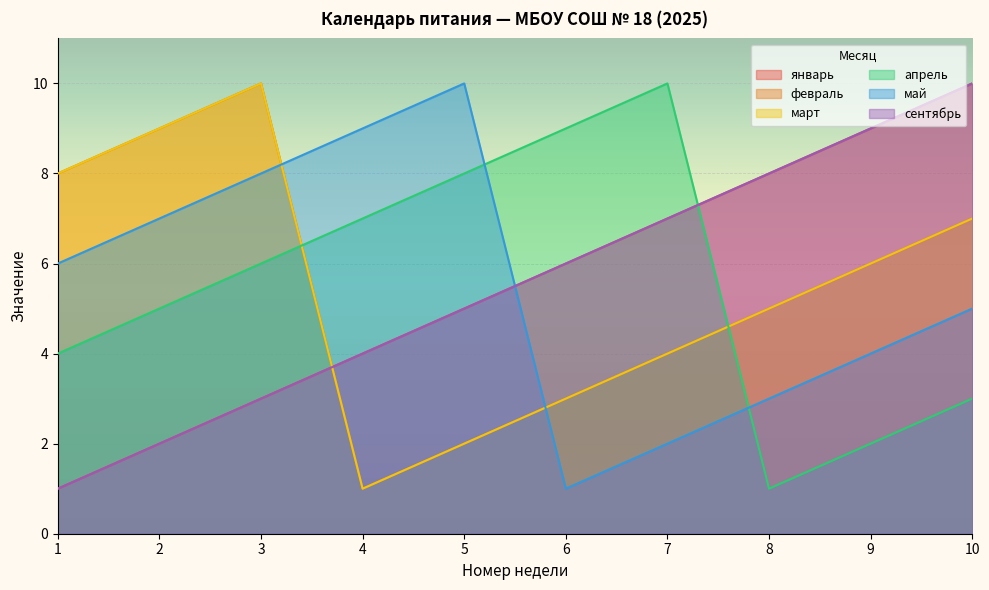

What is the sum of all январь values?

55